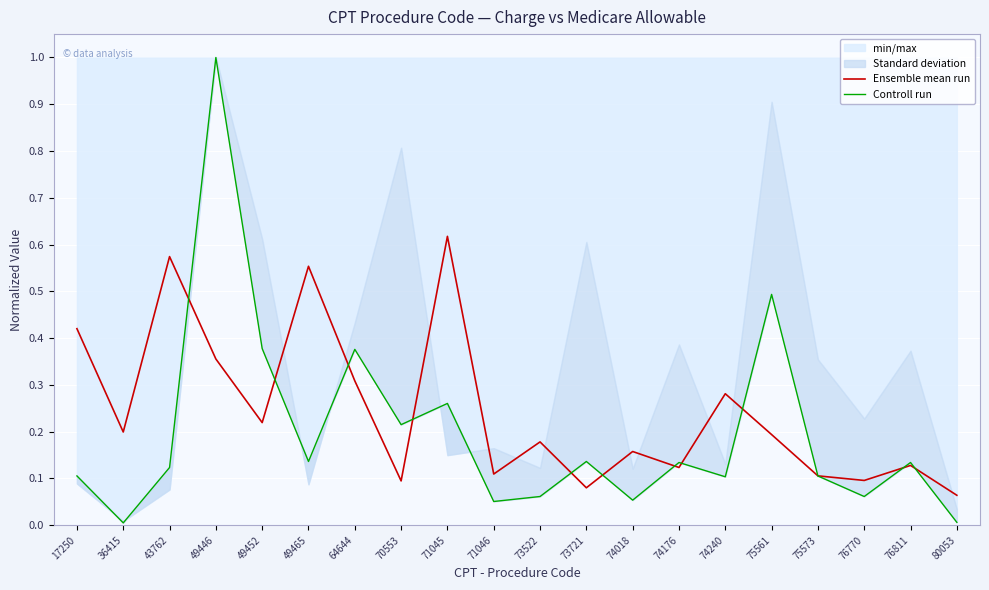

Reading left to right, what are all the values shown in this chart?

Ensemble mean run: 17250=0.4	36415=0.2	43762=0.6	49446=0.4	49452=0.2	49465=0.6	64644=0.3	70553=0.1	71045=0.6	71046=0.1	73522=0.2	73721=0.1	74018=0.2	74176=0.1	74240=0.3	75561=0.2	75573=0.1	76770=0.1	76811=0.1	80053=0.1
Controll run: 17250=0.1	36415=0.0	43762=0.1	49446=1.0	49452=0.4	49465=0.1	64644=0.4	70553=0.2	71045=0.3	71046=0.1	73522=0.1	73721=0.1	74018=0.1	74176=0.1	74240=0.1	75561=0.5	75573=0.1	76770=0.1	76811=0.1	80053=0.0